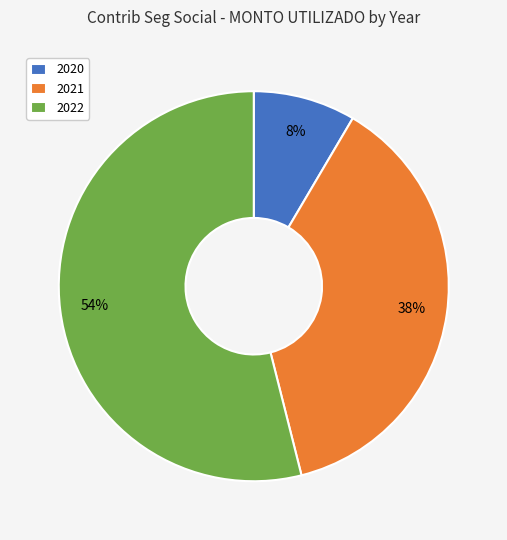

How many slices are in this pie chart?

3